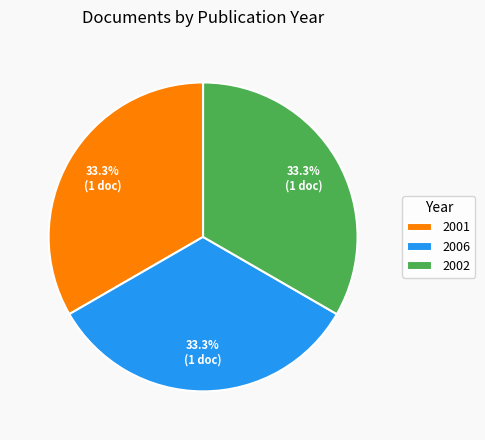

What is the ratio of the value at 2002 to the value at 2006?

1.0